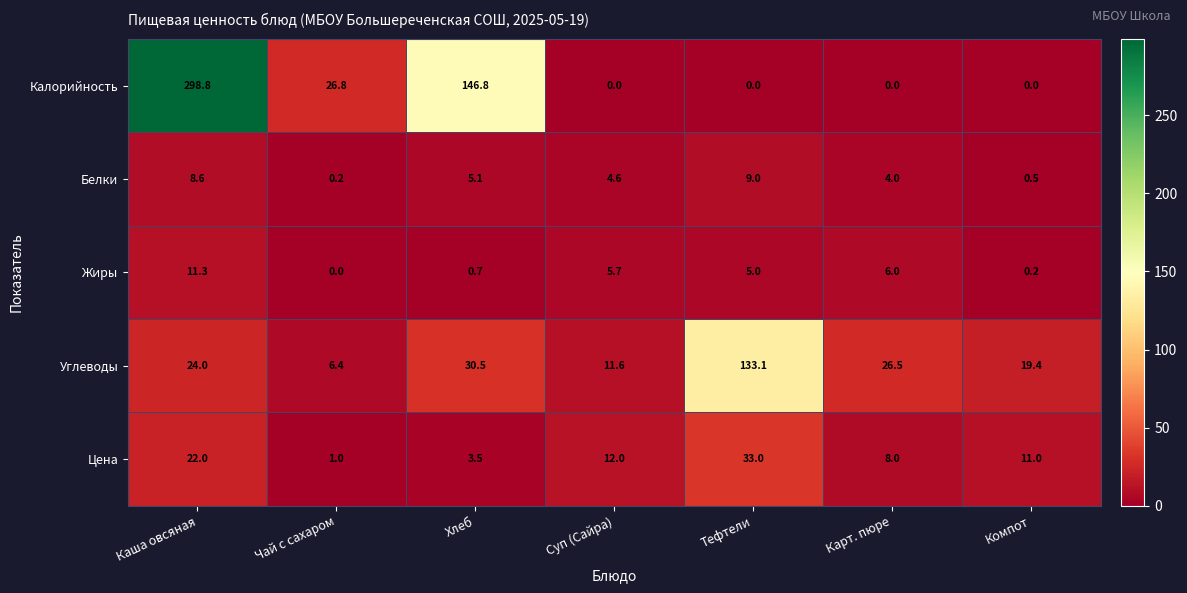

Which series has the largest range (max minus min)?

Калорийность